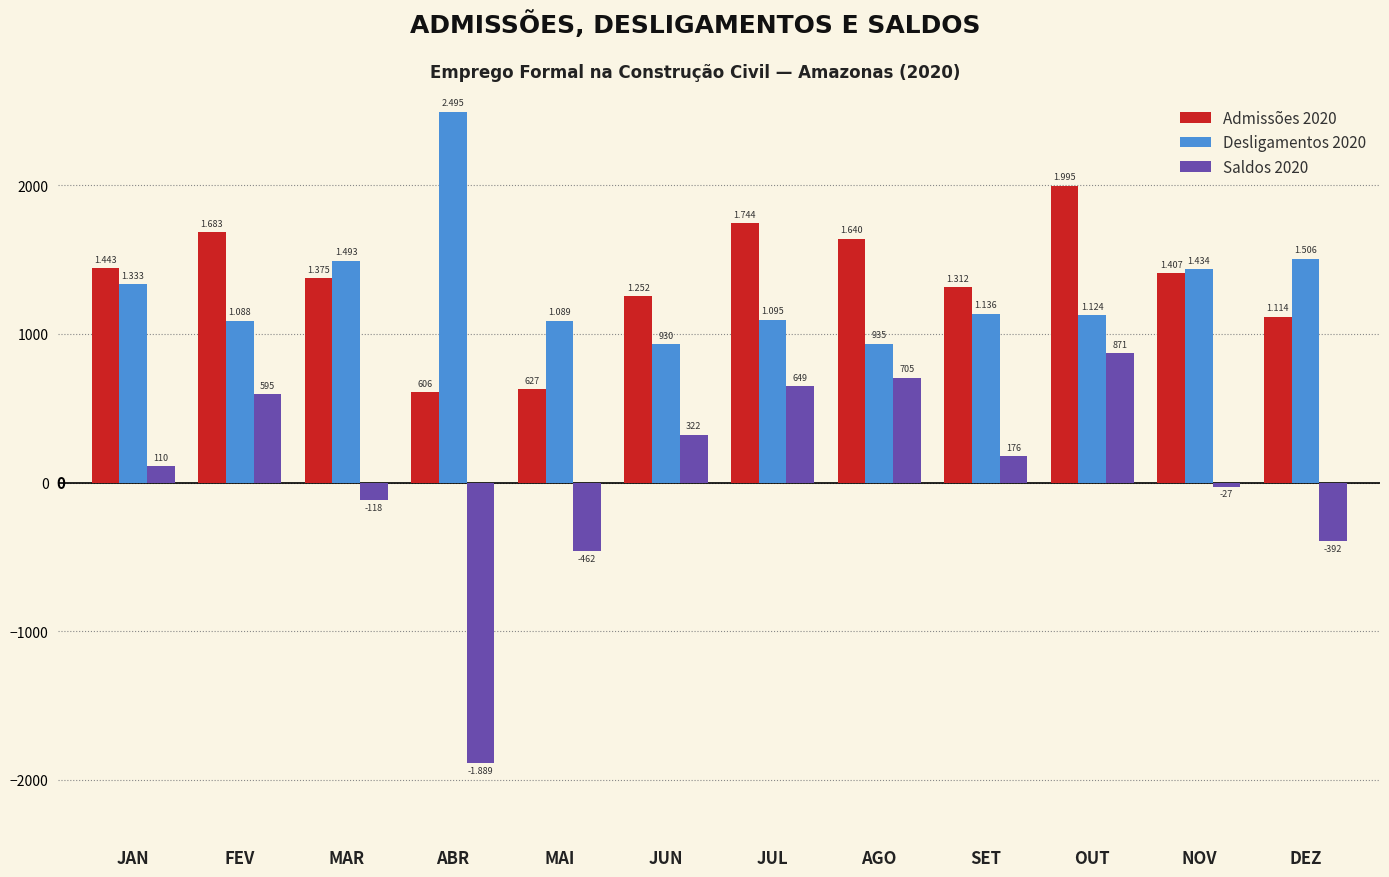

The Desligamentos 2020 series shows 277 at JUL. True or false?

False